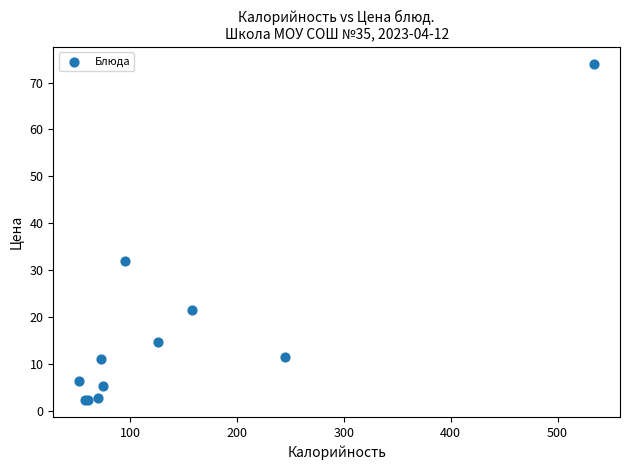

What Y value in the scatter plot is closest to 38?

32.0